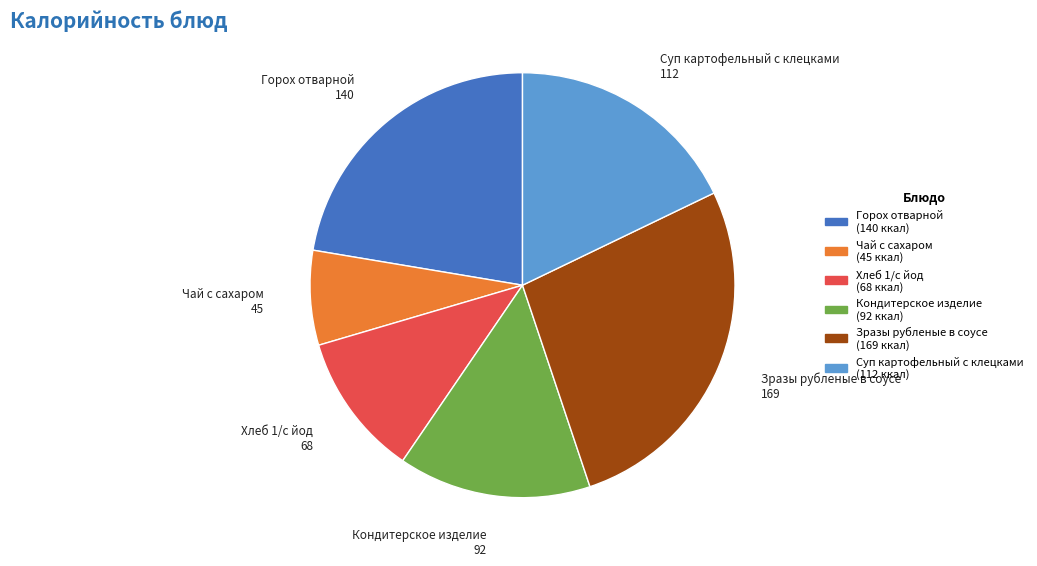

Between Суп картофельный с клецками and Горох отварной, which is larger?

Горох отварной